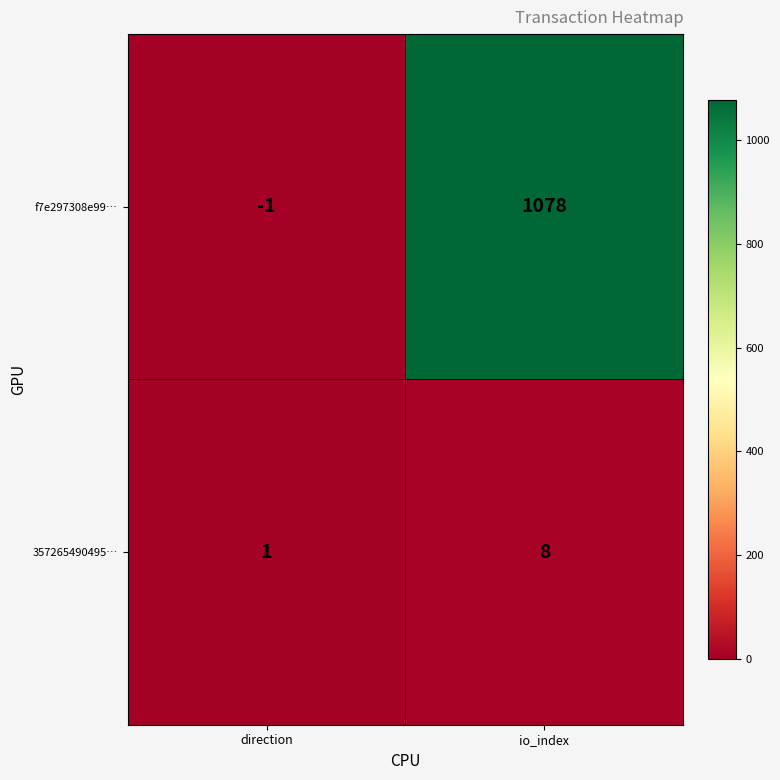

Which series has the largest total across all categories?

f7e297308e99…